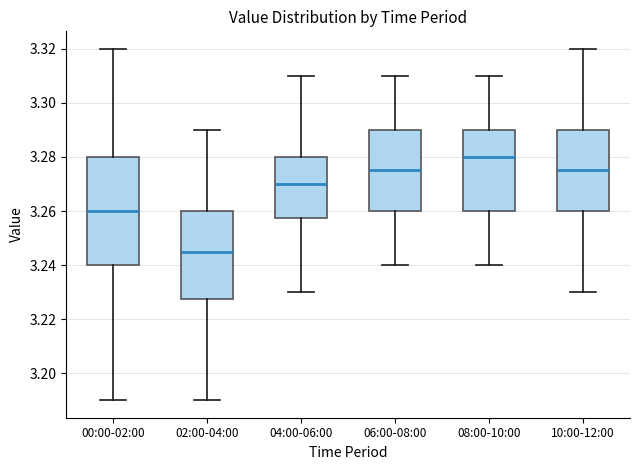

Reading left to right, transcribe this box plot: for each box, give where its median line is, the range the box spans, and where its two whiskers end, as read against the y-axis. The values are not printed on the chart, so give them approximately, as read against the axis.

00:00-02:00: median 3.260, box 3.240 to 3.280, whiskers 3.190 to 3.320
02:00-04:00: median 3.246, box 3.228 to 3.260, whiskers 3.190 to 3.290
04:00-06:00: median 3.270, box 3.258 to 3.280, whiskers 3.230 to 3.310
06:00-08:00: median 3.276, box 3.260 to 3.290, whiskers 3.240 to 3.310
08:00-10:00: median 3.280, box 3.260 to 3.290, whiskers 3.240 to 3.310
10:00-12:00: median 3.276, box 3.260 to 3.290, whiskers 3.230 to 3.320